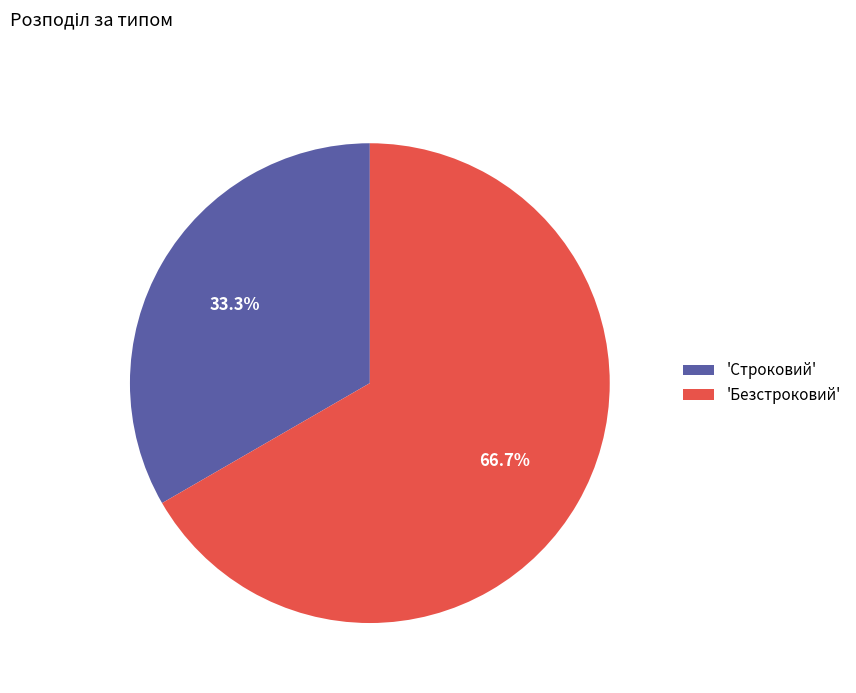

Count the number of slices in the pie.

2